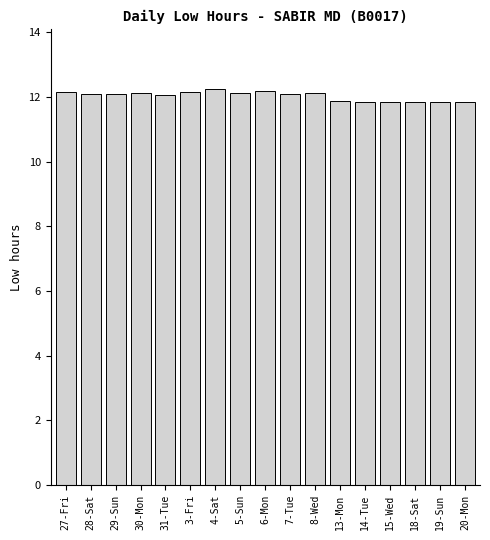

The chart shows a value of 7.9 at 3-Fri. True or false?

False